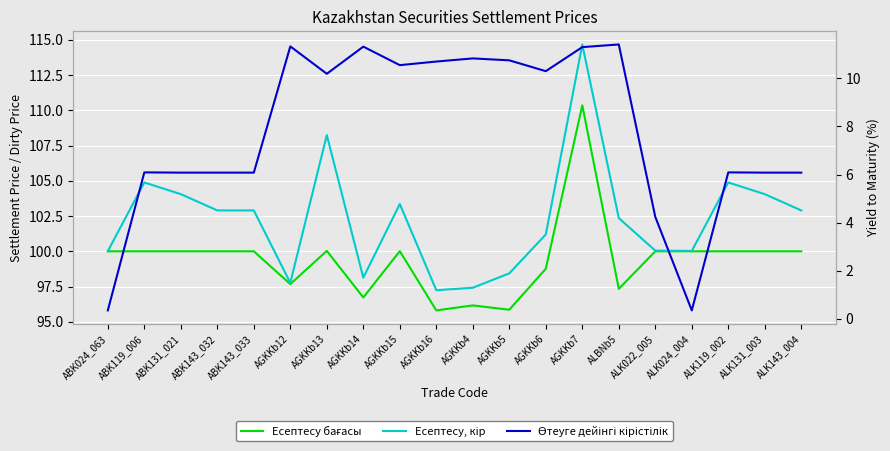

What is the value of the Есептесу, кір point at the 8th from the left?

98.1